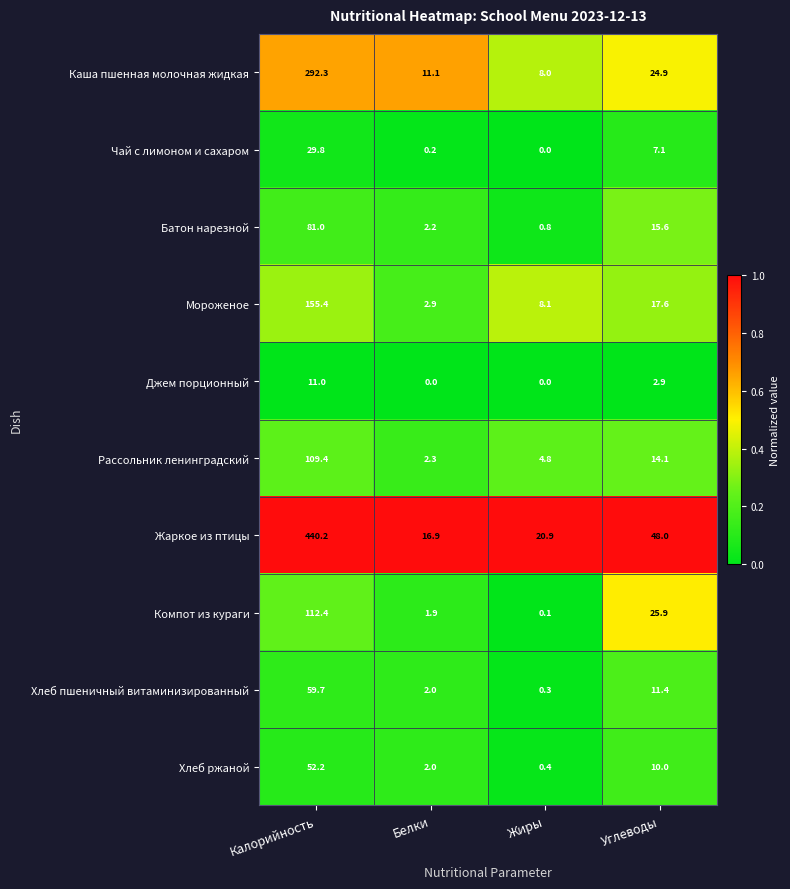

How many distinct data groups are displayed?

10